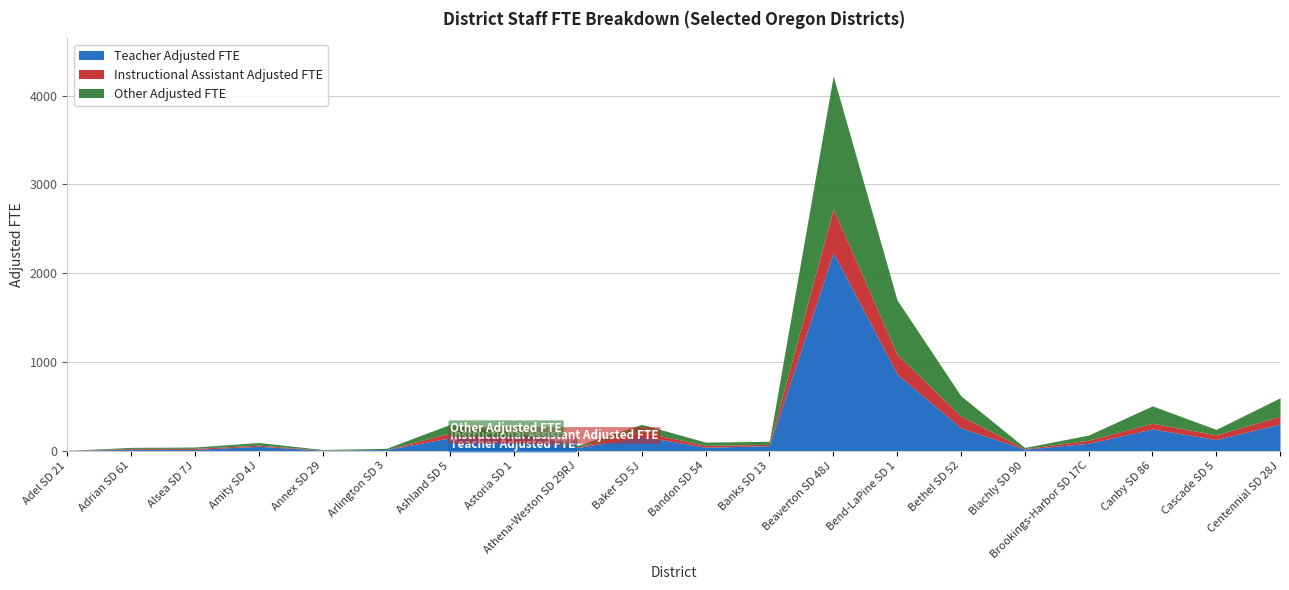

True or false: Teacher Adjusted FTE and Instructional Assistant Adjusted FTE cross at least once.

False